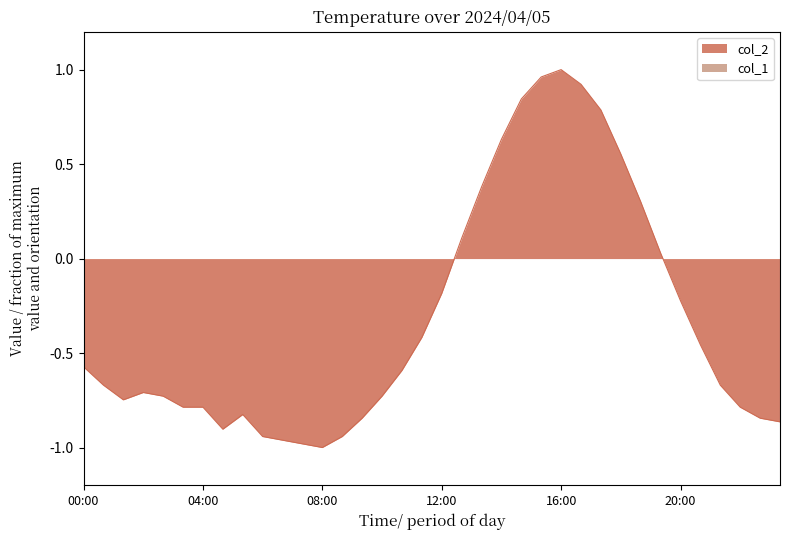

At which category does the chart reach its minimum across all series?

08:00